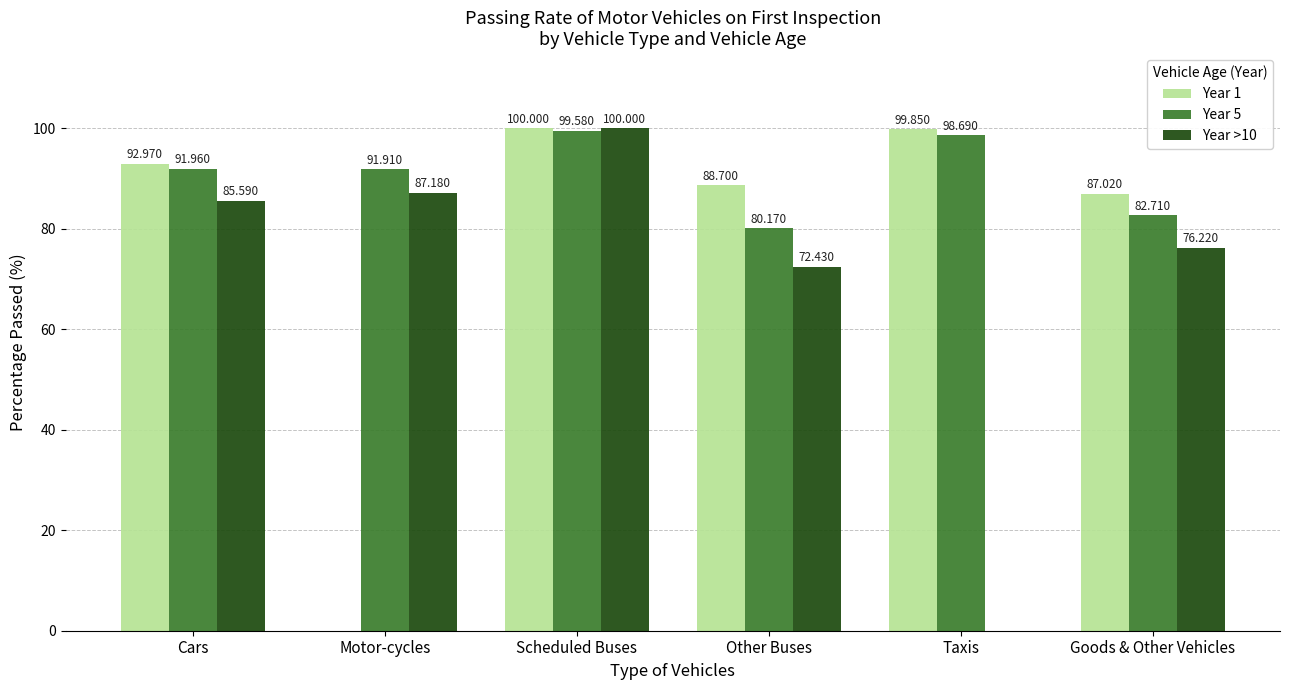

How many positive values does the Year 1 series have?

5